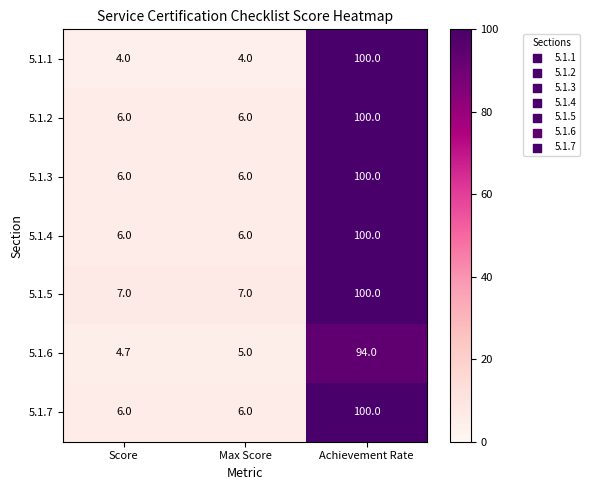

Which series changed the most between Max Score and Achievement Rate?

5.1.1